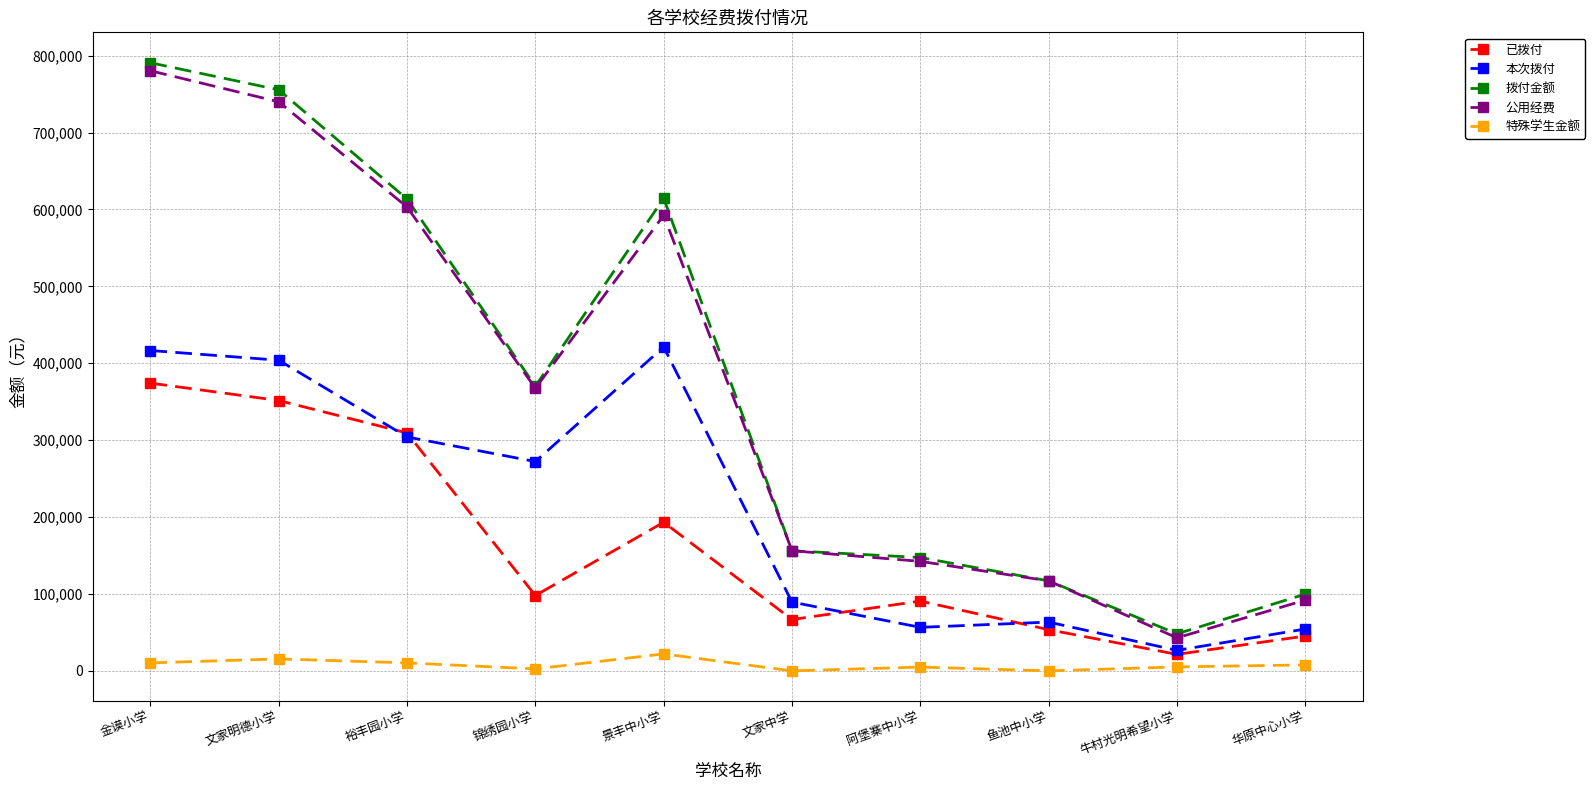

Which series has the largest total across all categories?

拨付金额